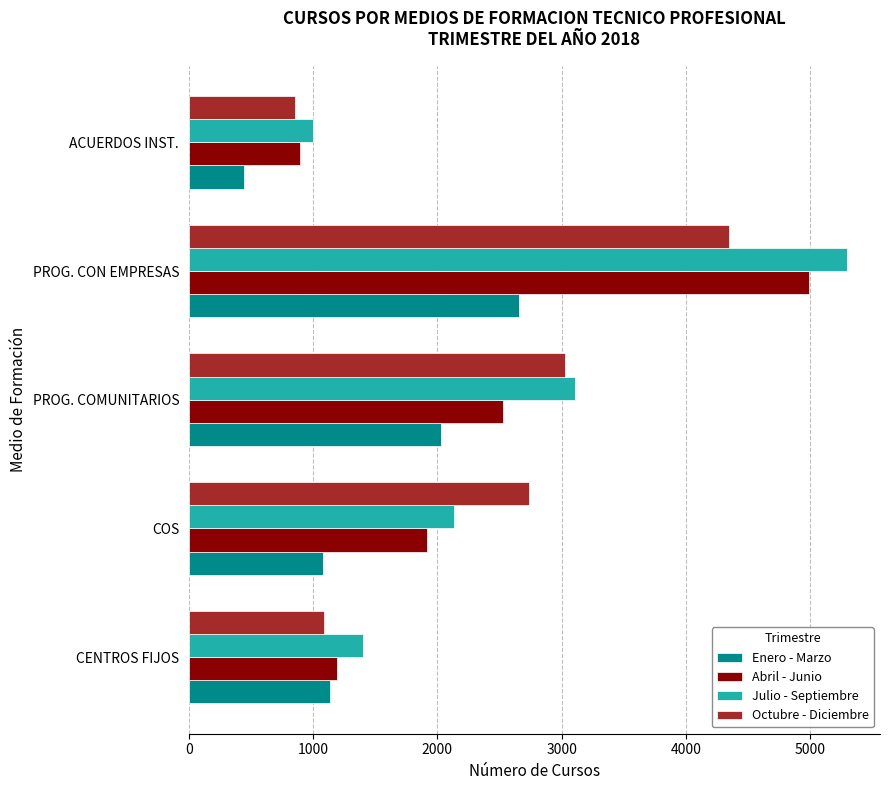

The value of Julio - Septiembre at PROG. COMUNITARIOS is 3109. True or false?

True